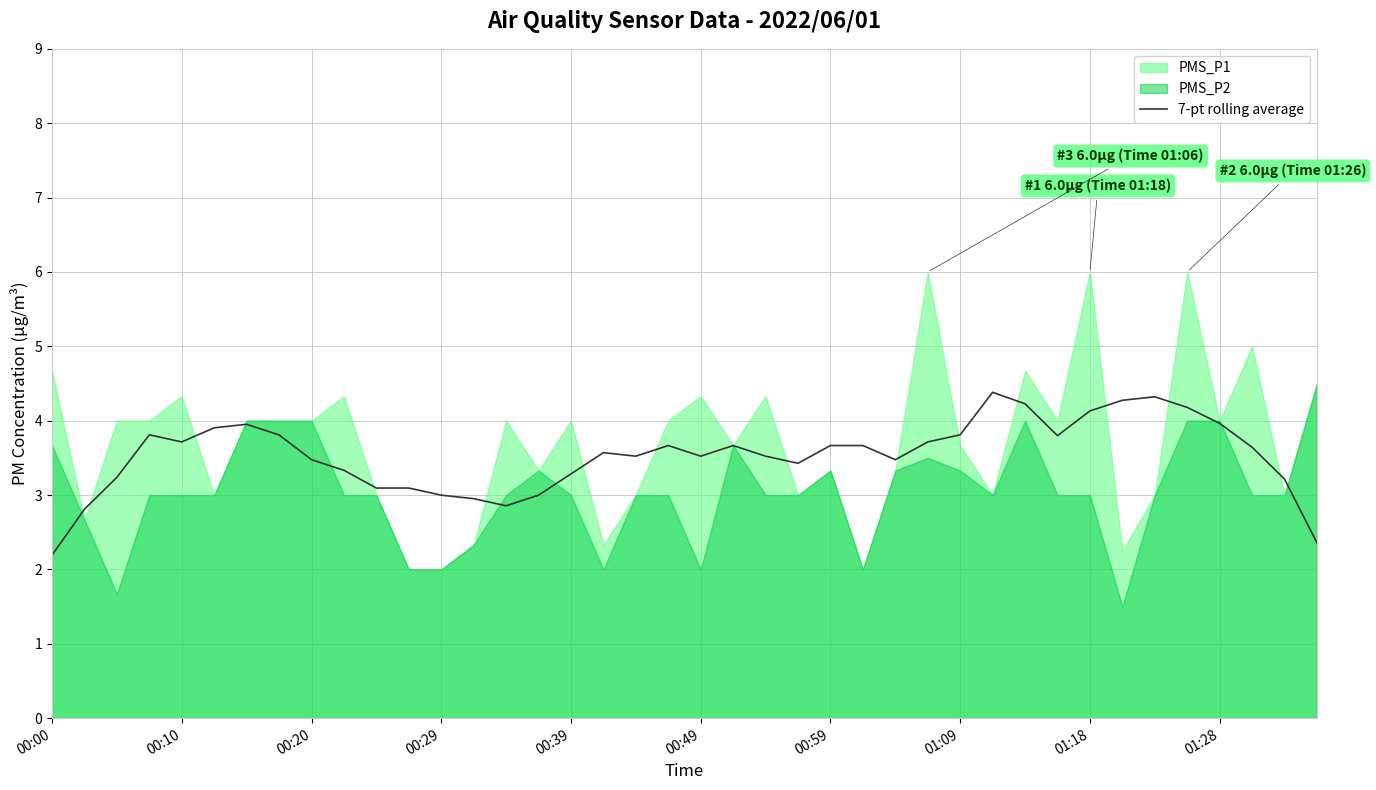

What is the lowest value of the 7-pt rolling average series?

2.2